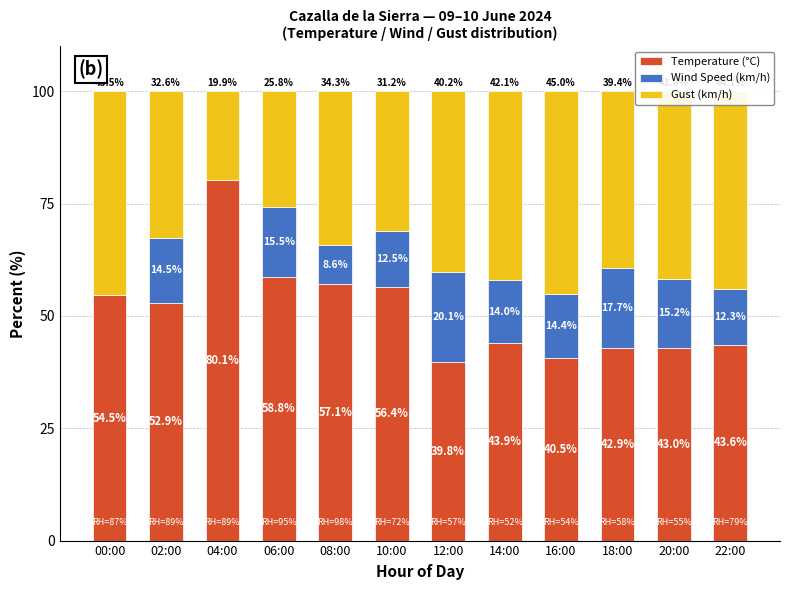

Where is Temperature (°C) nearest to the value 59?

06:00